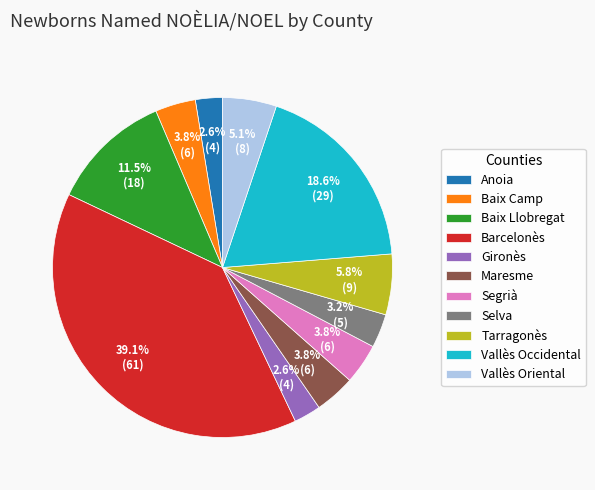

True or false: Vallès Occidental accounts for 25% of the total.

False